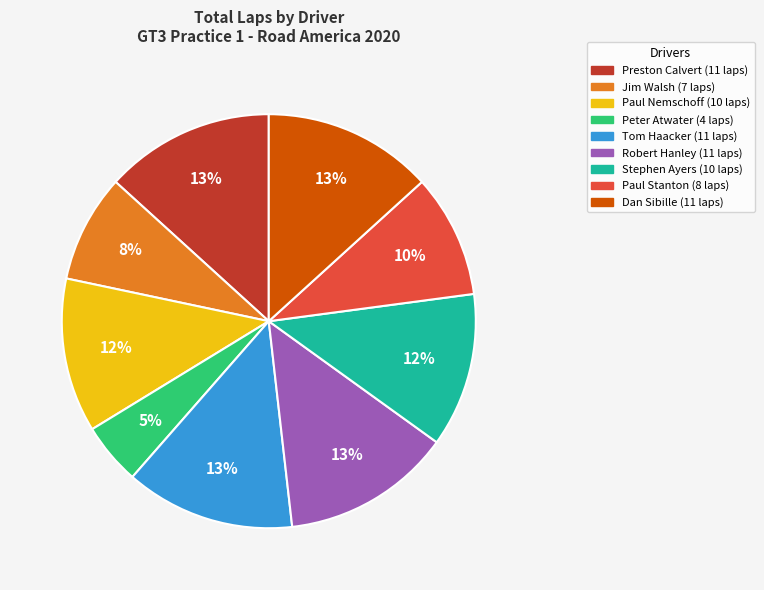

What is the ratio of the value at Jim Walsh to the value at Paul Nemschoff?

0.7